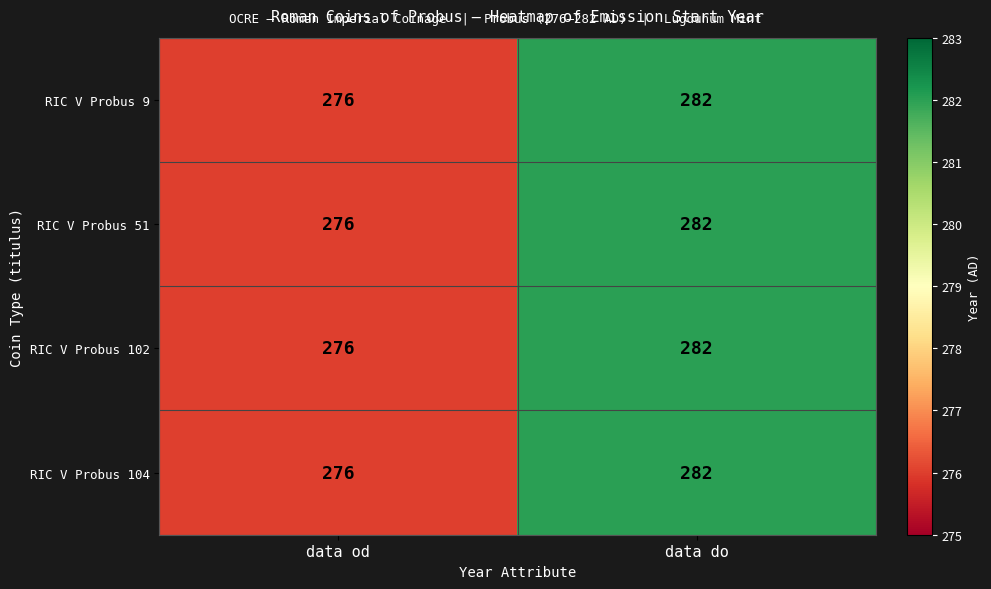

At which category is the sum across all series the highest?

data do